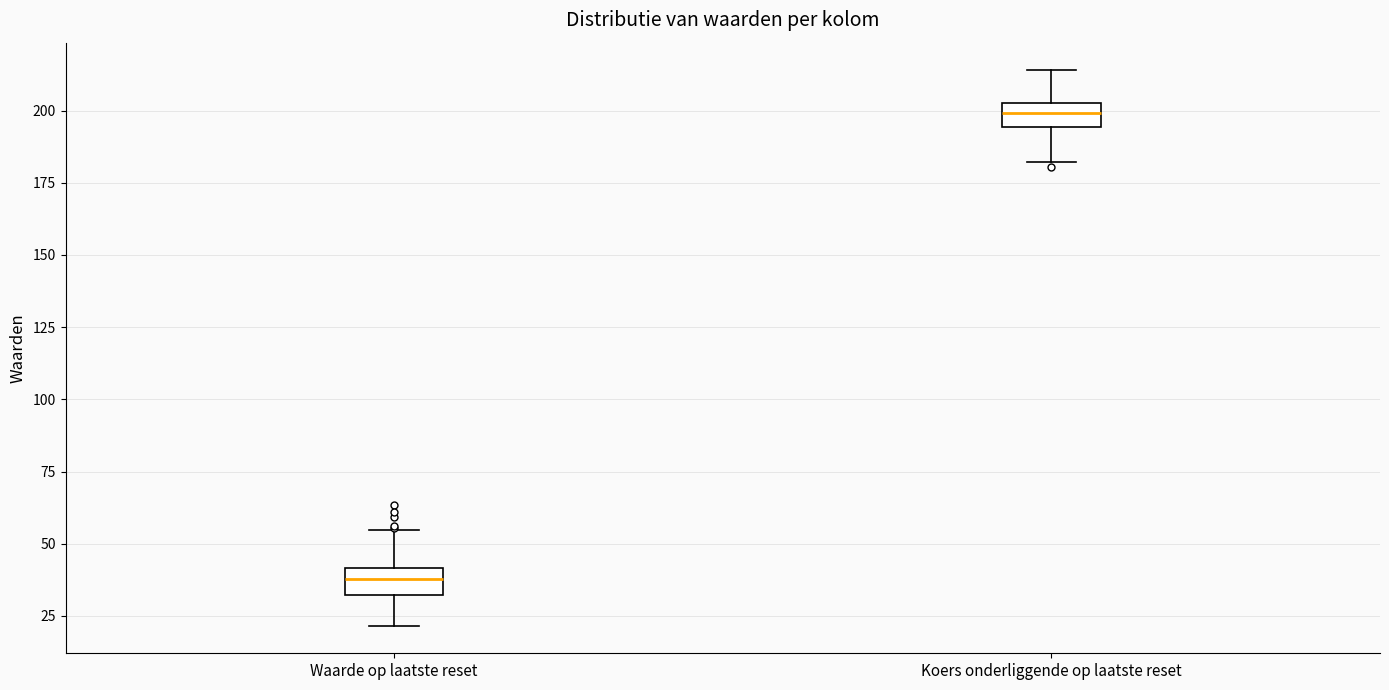

Reading left to right, transcribe this box plot: for each box, give where its median line is, the range the box spans, and where its two whiskers end, as read against the y-axis. The values are not printed on the chart, so give them approximately, as read against the axis.

Waarde op laatste reset: median 40 (inside the box), box 30 to 40, whiskers 20 to 55
Koers onderliggende op laatste reset: median 200, box 195 to 205, whiskers 180 to 215